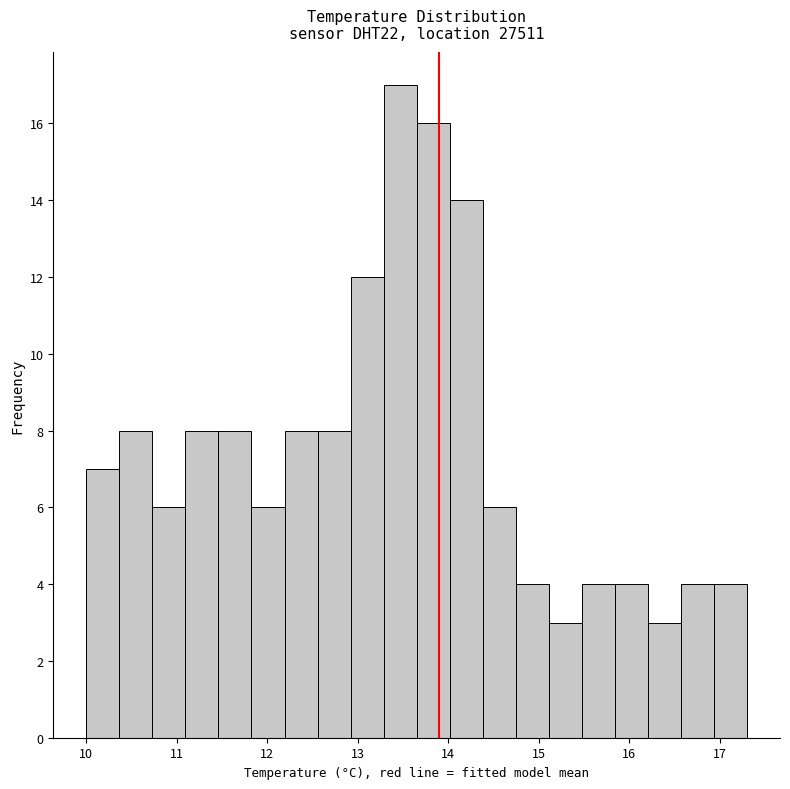

Read against the x-axis, roughly where is the centre of the tallest bar?

13.5